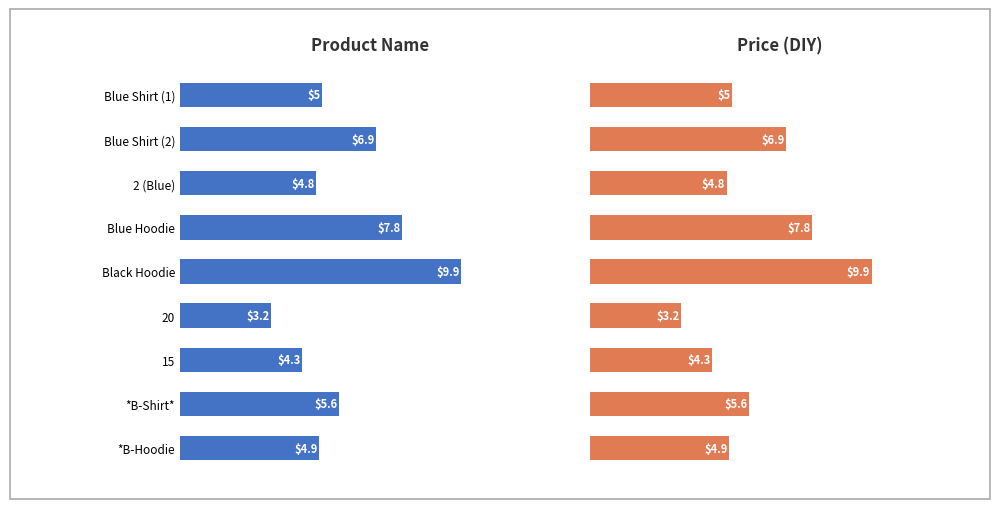

What is the smallest value displayed?

3.2